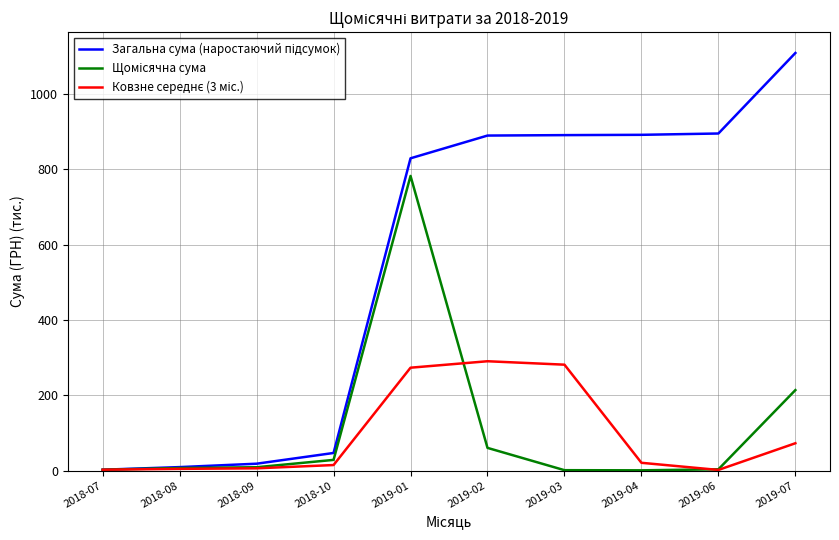

At which category is the sum across all series the highest?

2019-01